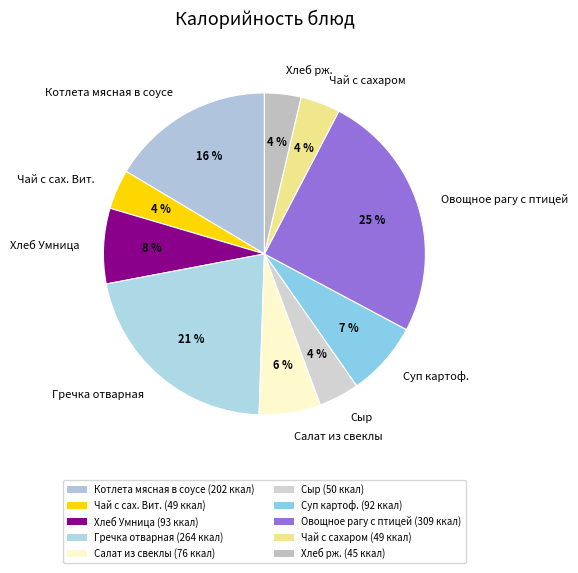

The Котлета мясная в соусе slice represents 16% of the pie. True or false?

True